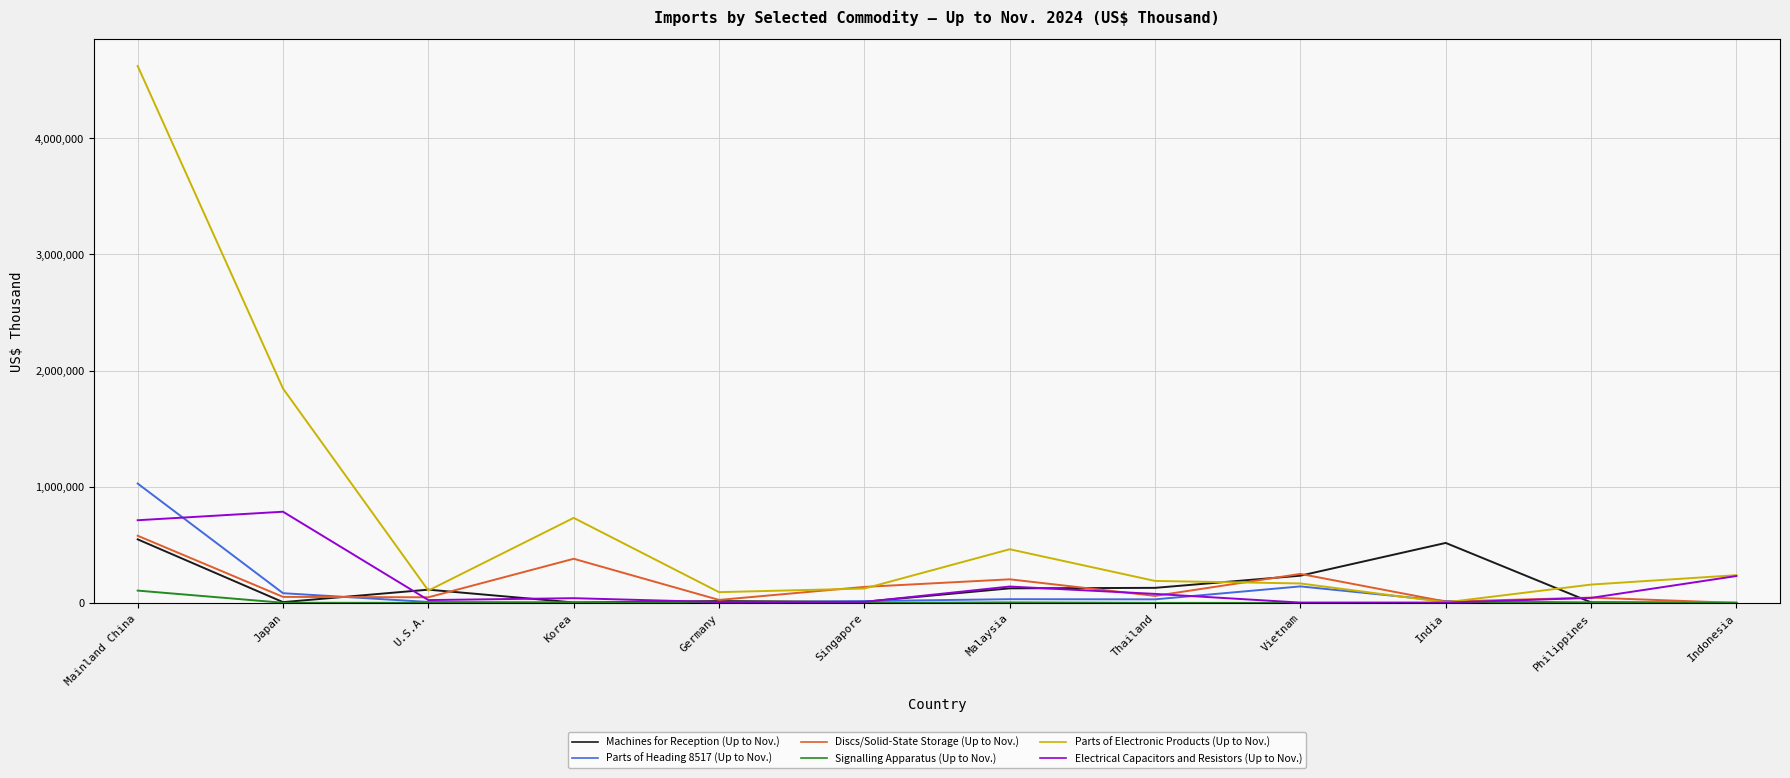

Is it true that Parts of Electronic Products (Up to Nov.) equals 157862 at Philippines?

True